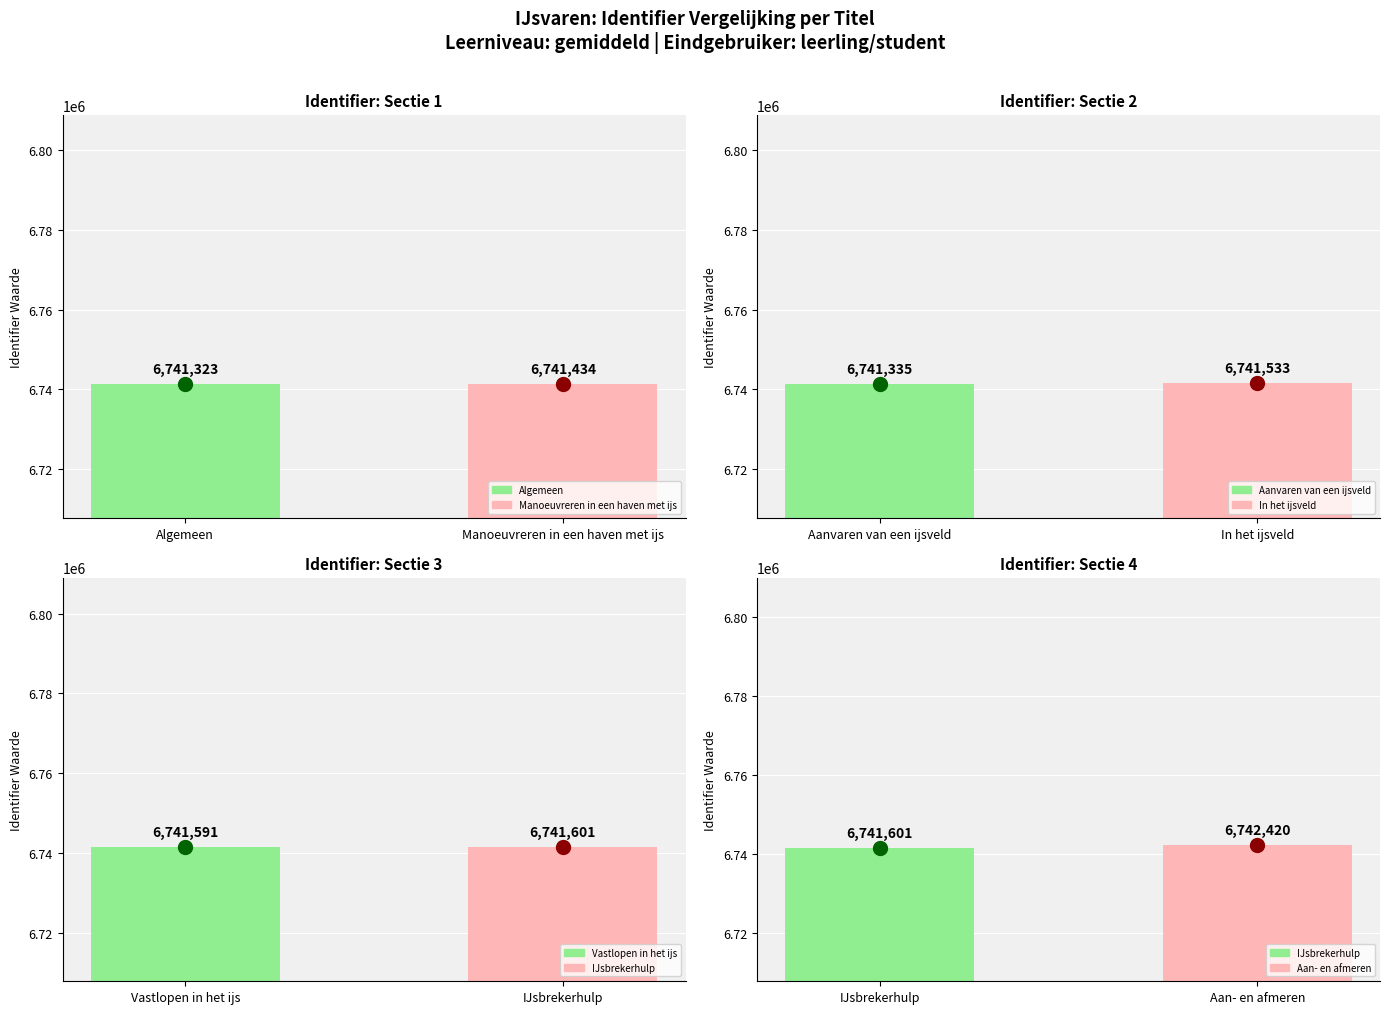

Count the number of categories in the chart.

2